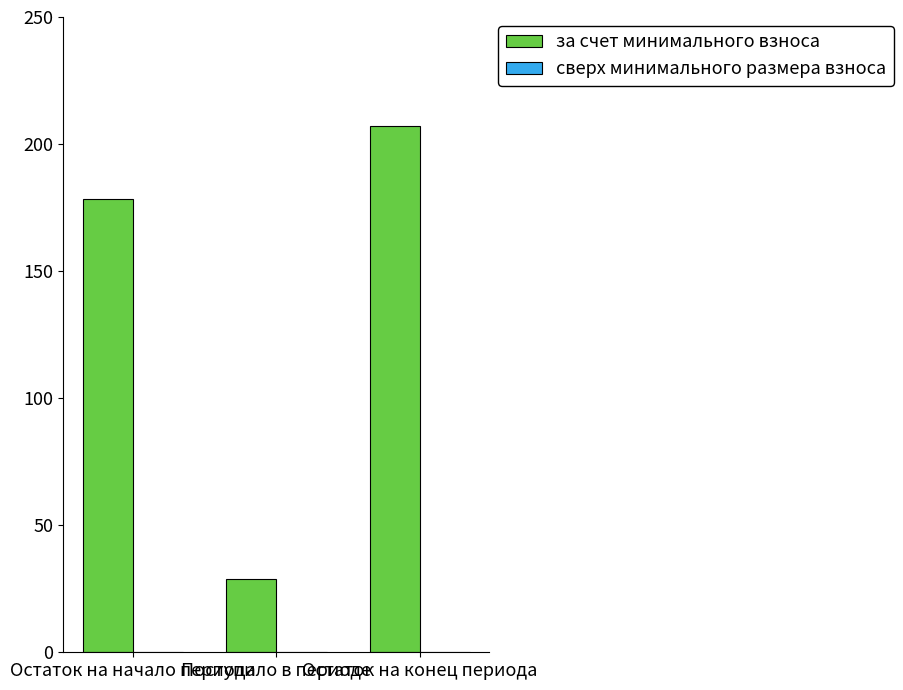

What is the average value?

138.1